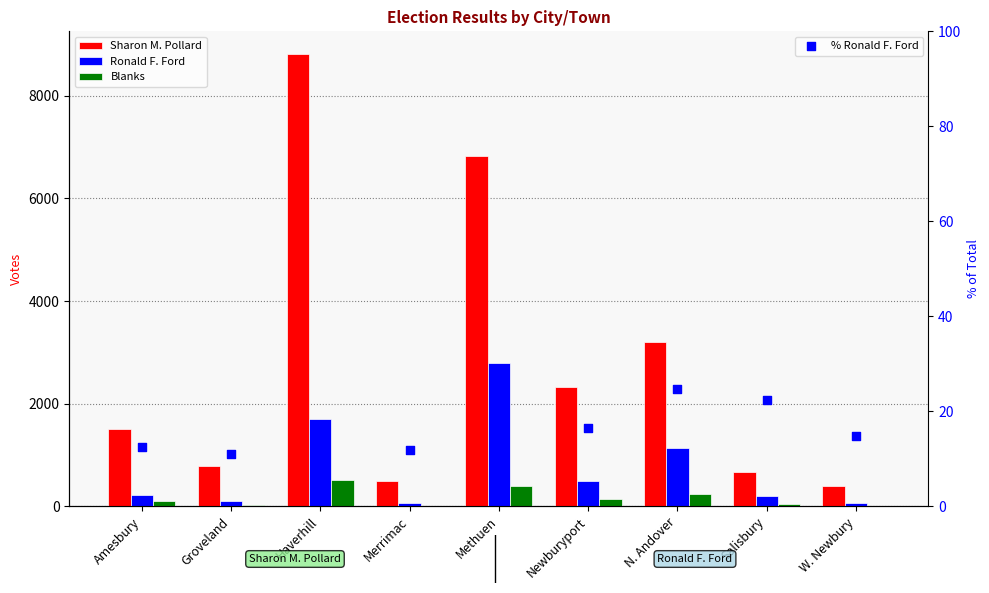

Is the value of Sharon M. Pollard at Groveland greater than the value of % Ronald F. Ford at Groveland?

Yes